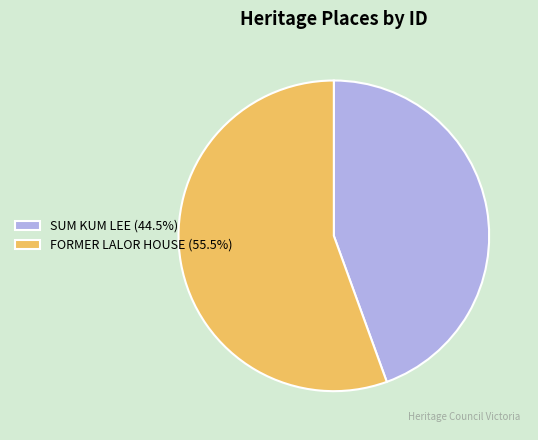

Combined, do FORMER LALOR HOUSE (55.5%) and SUM KUM LEE (44.5%) account for over 50%?

Yes